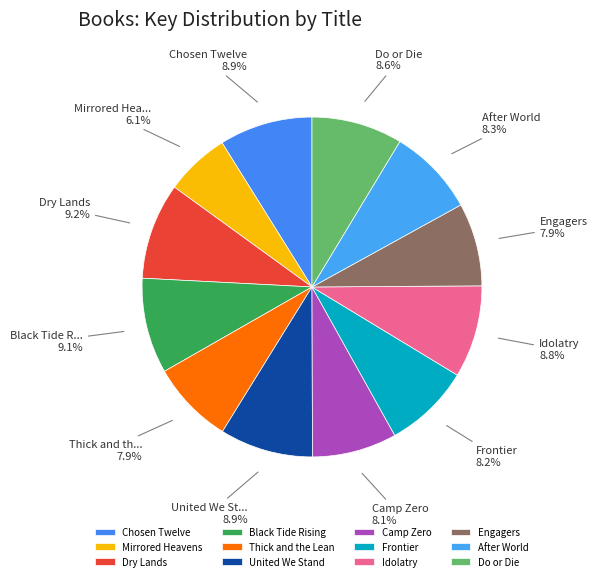

Count the number of slices in the pie.

12